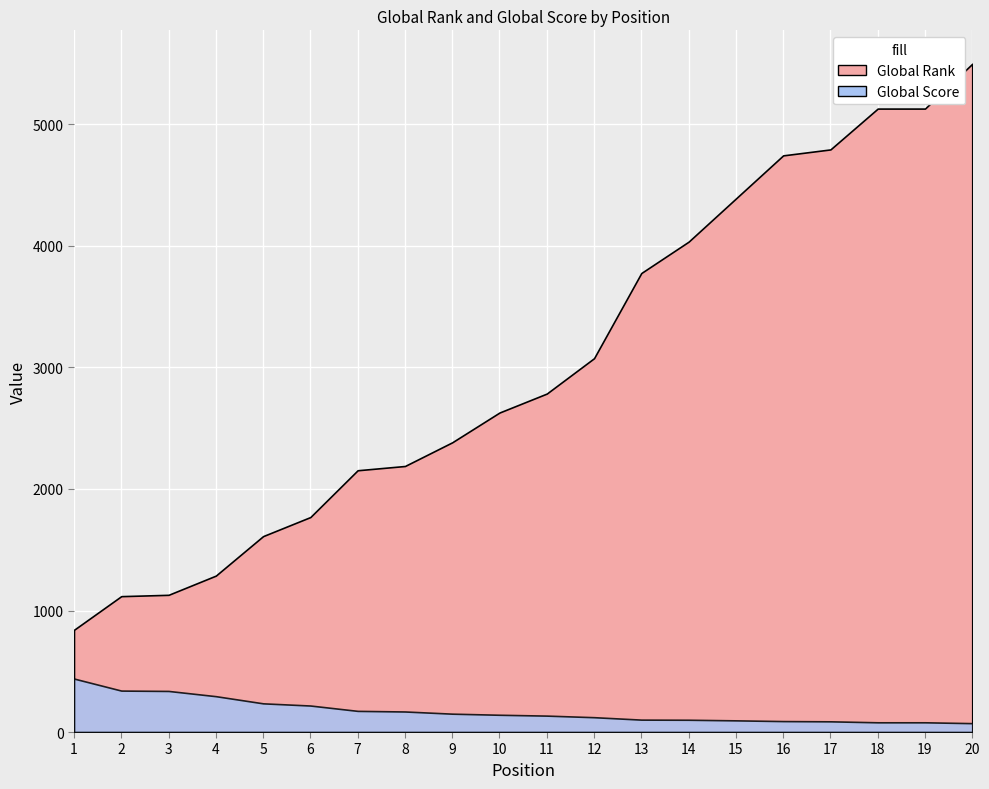

At 14, list the series in order from smallest to largest.

Global Score, Global Rank